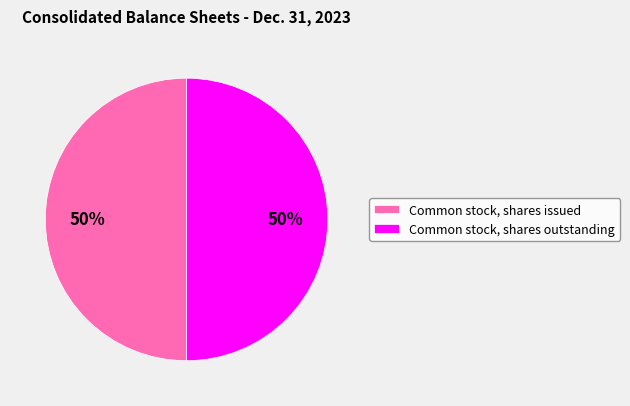

To the nearest percent, what is the average slice percentage?

50%